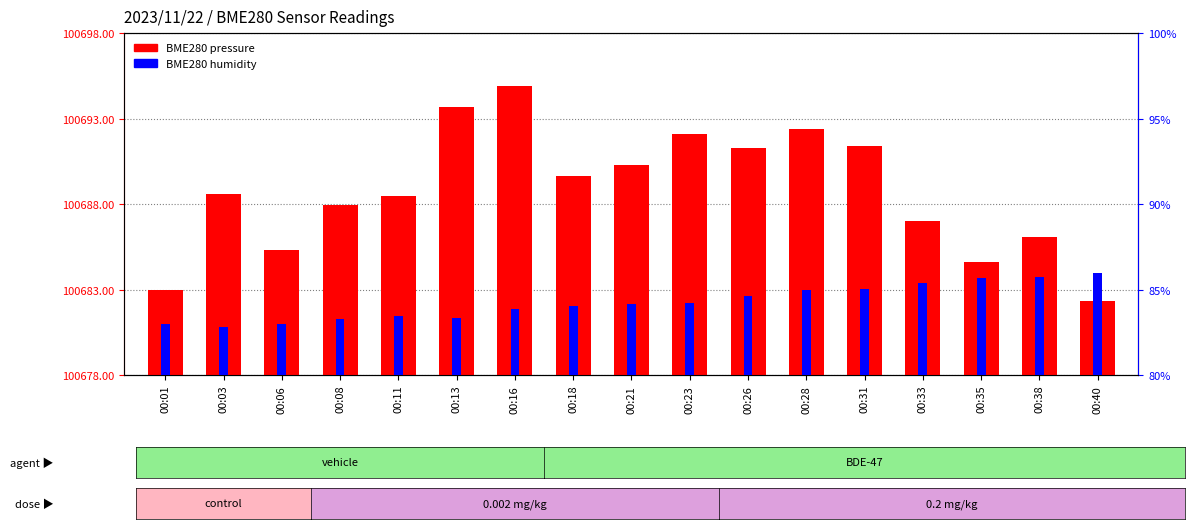

Rank the series by their maximum value, from highest to lowest.

BME280 pressure, BME280 humidity